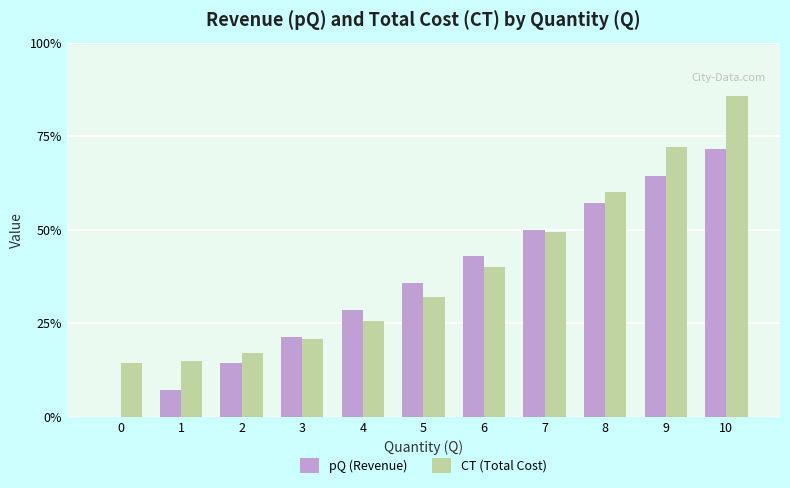

What is the value of the CT (Total Cost) bar at the 6th from the left?

225000